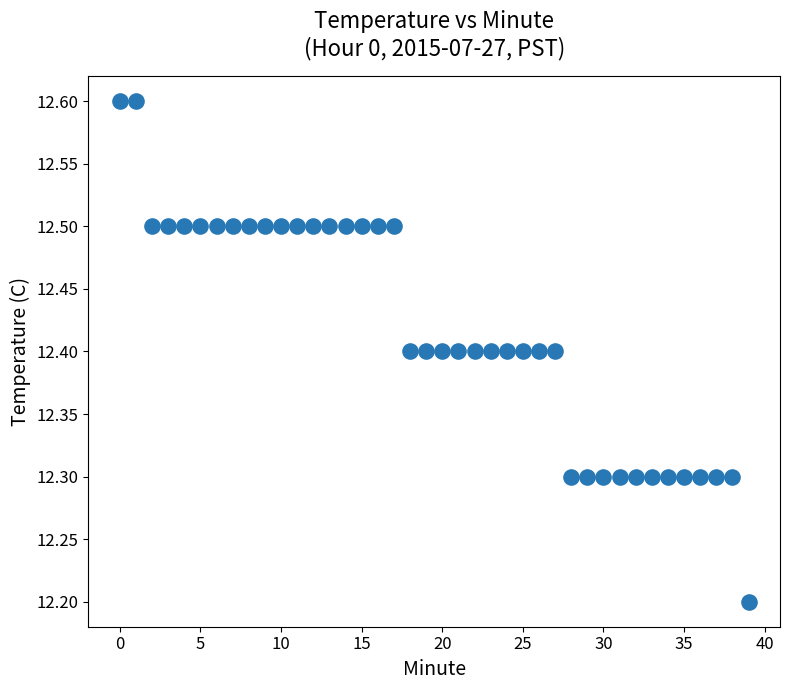

What is the range of Y values (max minus min)?

0.4